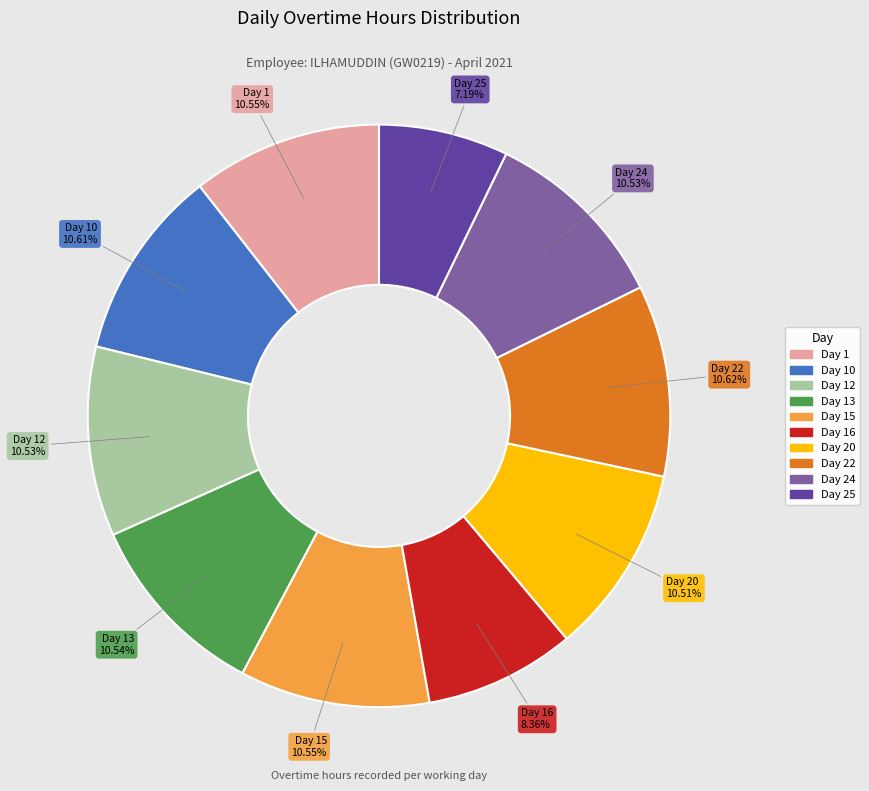

Does any single category account for the majority?

No